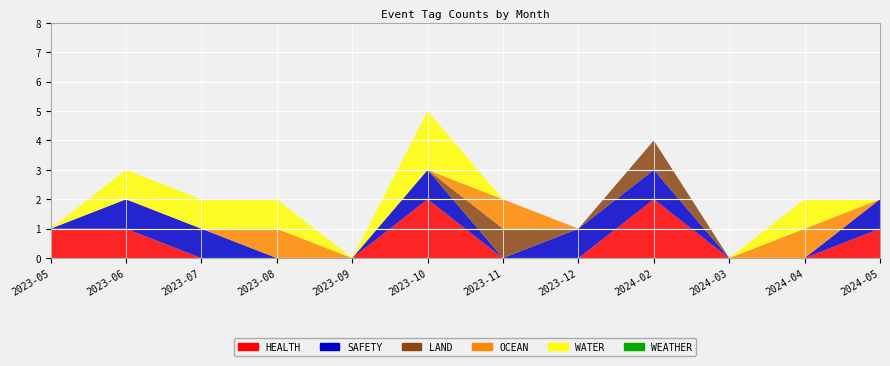

Reading left to right, what are all the values shown in this chart?

HEALTH: 2023-05=1	2023-06=1	2023-07=0	2023-08=0	2023-09=0	2023-10=2	2023-11=0	2023-12=0	2024-02=2	2024-03=0	2024-04=0	2024-05=1
SAFETY: 2023-05=0	2023-06=1	2023-07=1	2023-08=0	2023-09=0	2023-10=1	2023-11=0	2023-12=1	2024-02=1	2024-03=0	2024-04=0	2024-05=1
LAND: 2023-05=0	2023-06=0	2023-07=0	2023-08=0	2023-09=0	2023-10=0	2023-11=1	2023-12=0	2024-02=1	2024-03=0	2024-04=0	2024-05=0
OCEAN: 2023-05=0	2023-06=0	2023-07=0	2023-08=1	2023-09=0	2023-10=0	2023-11=1	2023-12=0	2024-02=0	2024-03=0	2024-04=1	2024-05=0
WATER: 2023-05=0	2023-06=1	2023-07=1	2023-08=1	2023-09=0	2023-10=2	2023-11=0	2023-12=0	2024-02=0	2024-03=0	2024-04=1	2024-05=0
WEATHER: 2023-05=0	2023-06=0	2023-07=0	2023-08=0	2023-09=0	2023-10=0	2023-11=0	2023-12=0	2024-02=0	2024-03=0	2024-04=0	2024-05=0